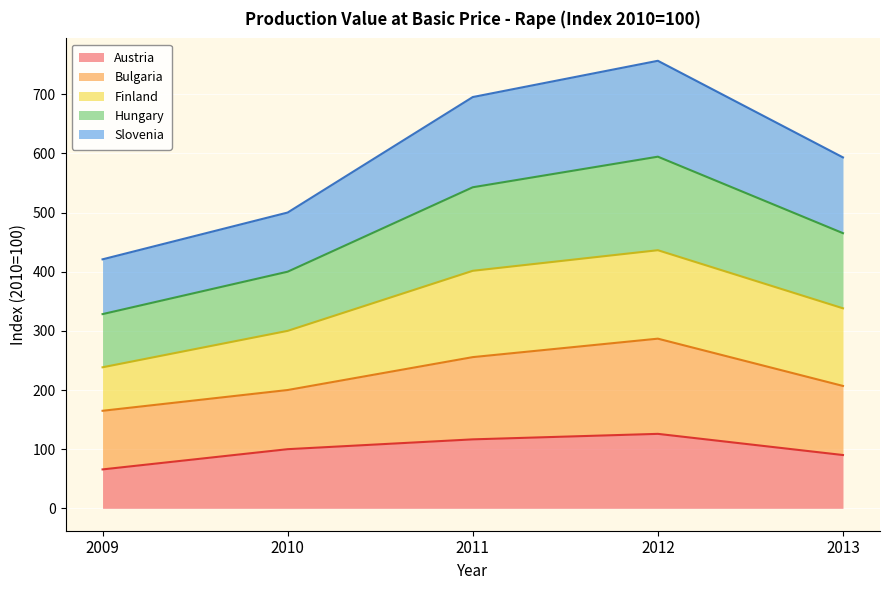

True or false: Hungary and Austria cross at least once.

False